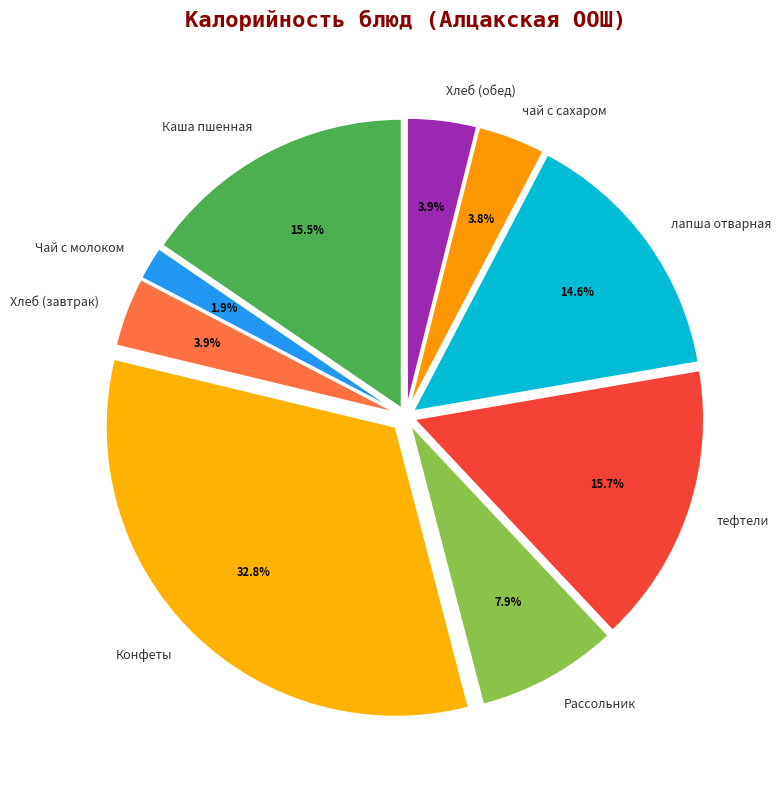

What percentage is the Хлеб (обед) slice, to the nearest percent?

4%